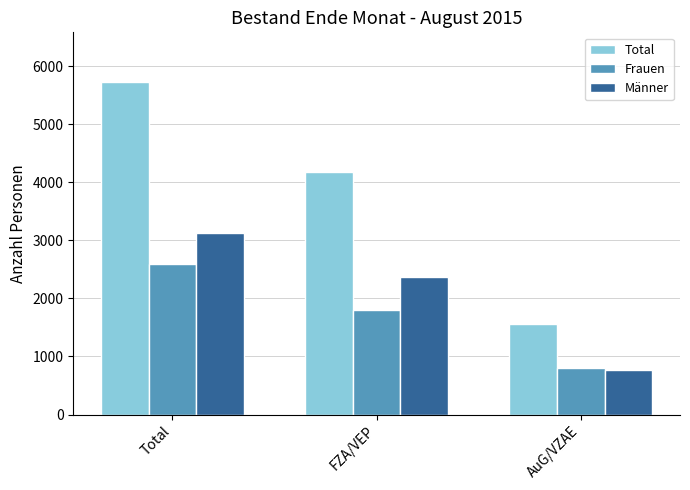

How many Männer values are between 761 and 3130?

3